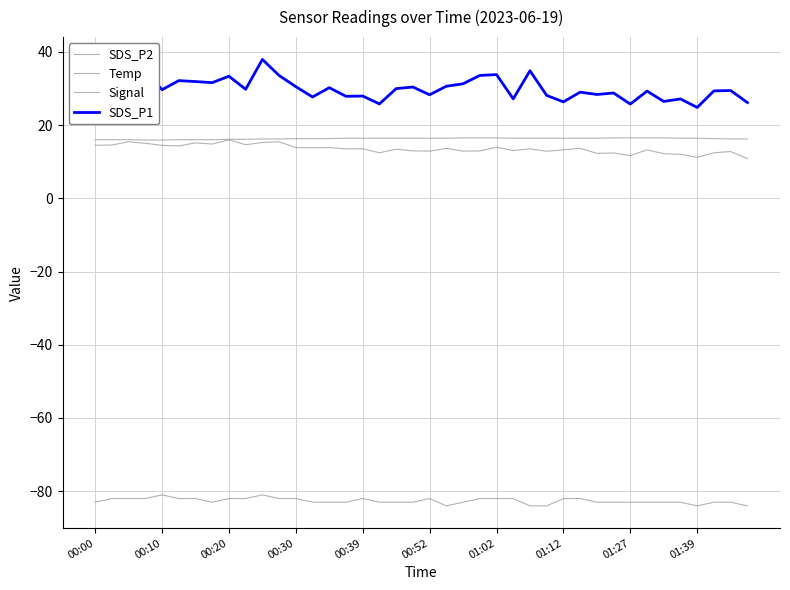

Where is Signal nearest to the value -82?

00:10